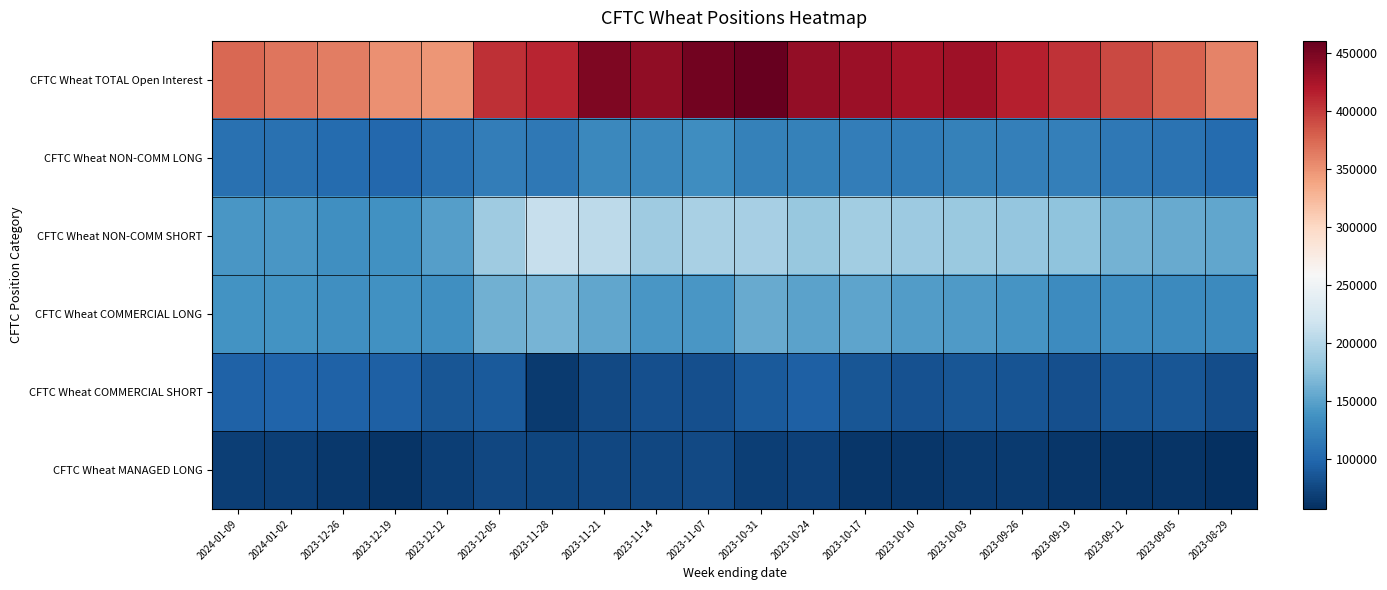

Reading right to left, what are all the values shown in this chart?

CFTC Wheat TOTAL Open Interest: 2023-08-29=357990	2023-09-05=376770	2023-09-12=391669	2023-09-19=403737	2023-09-26=415761	2023-10-03=429333	2023-10-10=426659	2023-10-17=431791	2023-10-24=435685	2023-10-31=460210	2023-11-07=453312	2023-11-14=436959	2023-11-21=446260	2023-11-28=411837	2023-12-05=405309	2023-12-12=347460	2023-12-19=351349	2023-12-26=362050	2024-01-02=366307	2024-01-09=373687
CFTC Wheat NON-COMM LONG: 2023-08-29=103135	2023-09-05=109981	2023-09-12=114277	2023-09-19=121293	2023-09-26=120641	2023-10-03=122733	2023-10-10=118438	2023-10-17=118785	2023-10-24=121807	2023-10-31=122955	2023-11-07=132952	2023-11-14=128375	2023-11-21=129115	2023-11-28=114707	2023-12-05=119965	2023-12-12=108383	2023-12-19=100066	2023-12-26=104226	2024-01-02=108299	2024-01-09=107680
CFTC Wheat NON-COMM SHORT: 2023-08-29=153392	2023-09-05=156391	2023-09-12=163896	2023-09-19=178230	2023-09-26=180655	2023-10-03=184080	2023-10-10=186132	2023-10-17=188028	2023-10-24=181754	2023-10-31=192522	2023-11-07=192563	2023-11-14=187413	2023-11-21=206646	2023-11-28=211911	2023-12-05=187032	2023-12-12=148404	2023-12-19=137059	2023-12-26=135637	2024-01-02=141916	2024-01-09=141070
CFTC Wheat COMMERCIAL LONG: 2023-08-29=130515	2023-09-05=130578	2023-09-12=133152	2023-09-19=132640	2023-09-26=139031	2023-10-03=144907	2023-10-10=146376	2023-10-17=152043	2023-10-24=150412	2023-10-31=157363	2023-11-07=142156	2023-11-14=140853	2023-11-21=153562	2023-11-28=164692	2023-12-05=162290	2023-12-12=135276	2023-12-19=136871	2023-12-26=134541	2024-01-02=138351	2024-01-09=138560
CFTC Wheat COMMERCIAL SHORT: 2023-08-29=80313	2023-09-05=86418	2023-09-12=86631	2023-09-19=82174	2023-09-26=84030	2023-10-03=86665	2023-10-10=82559	2023-10-17=86502	2023-10-24=93434	2023-10-31=88770	2023-11-07=81602	2023-11-14=82054	2023-11-21=77407	2023-11-28=66047	2023-12-05=89719	2023-12-12=86733	2023-12-19=93632	2023-12-26=96017	2024-01-02=97575	2024-01-09=96128
CFTC Wheat MANAGED LONG: 2023-08-29=57152	2023-09-05=60573	2023-09-12=61767	2023-09-19=63148	2023-09-26=66272	2023-10-03=66128	2023-10-10=62727	2023-10-17=63002	2023-10-24=70624	2023-10-31=69372	2023-11-07=77261	2023-11-14=74884	2023-11-21=75600	2023-11-28=74109	2023-12-05=75574	2023-12-12=68266	2023-12-19=60943	2023-12-26=64568	2024-01-02=68208	2024-01-09=69030